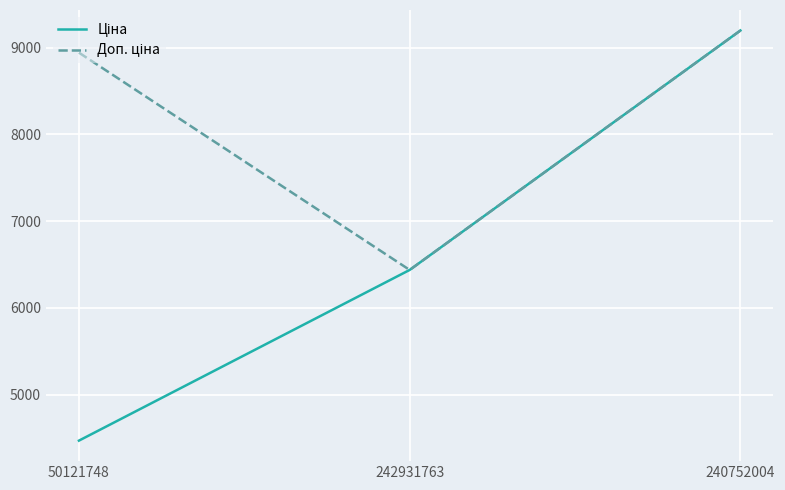

What is the maximum value shown in the chart?

9196.3